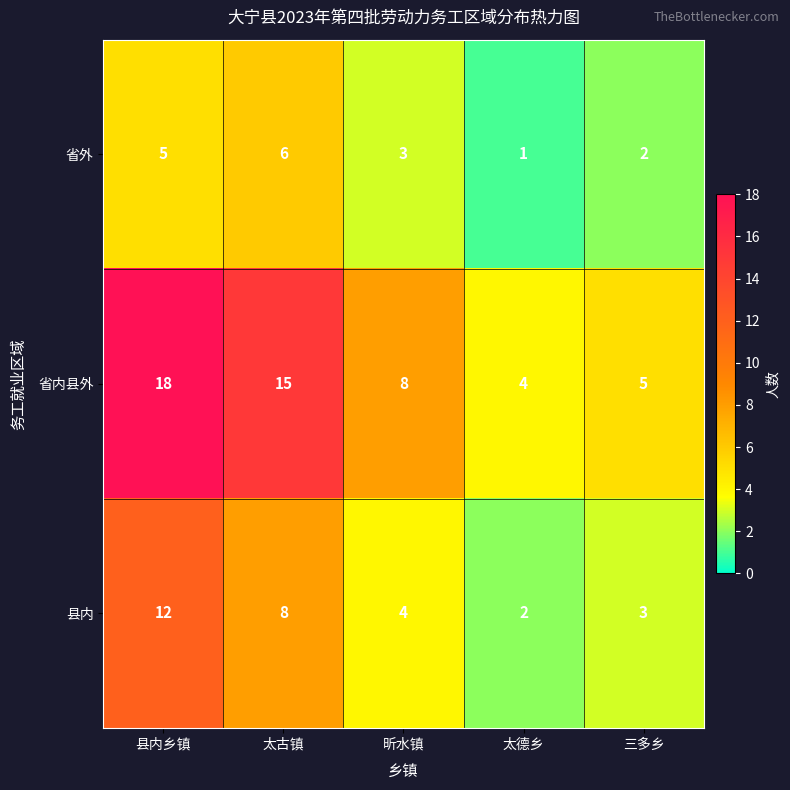

At which category does the chart reach its peak across all series?

县内乡镇